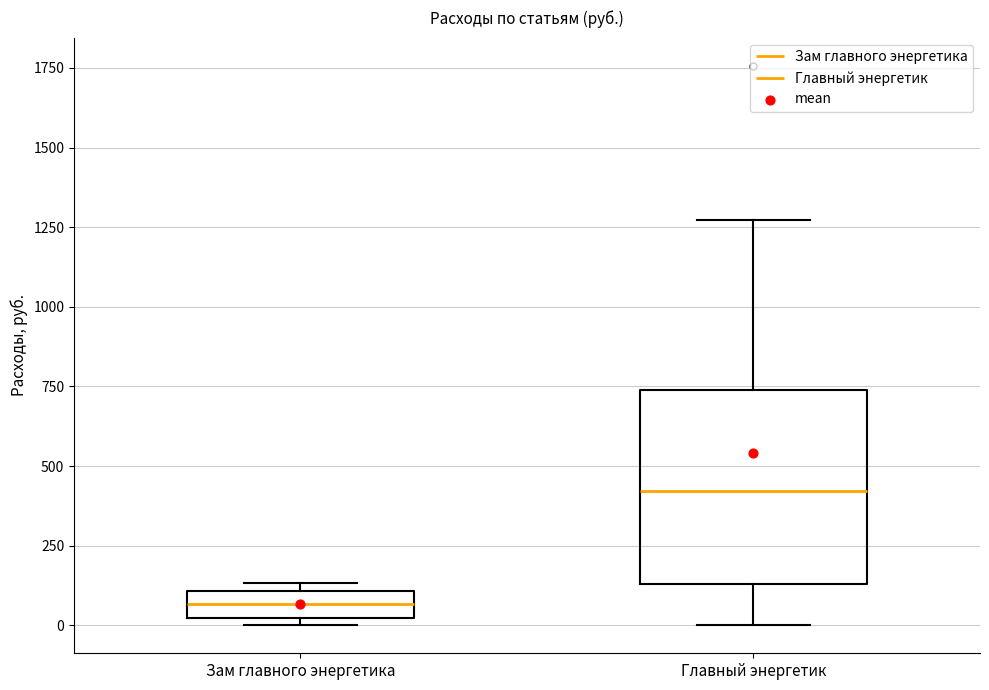

Reading left to right, read every box against the y-axis: the position of its median line, the range the box covers, and the ends of its whiskers. The values are not printed on the chart, so give them approximately, as read against the axis.

Зам главного энергетика: median 50, box 0 to 100, whiskers 0 (just below the box's lower edge) to 150
Главный энергетик: median 400, box 150 to 750, whiskers 0 to 1250